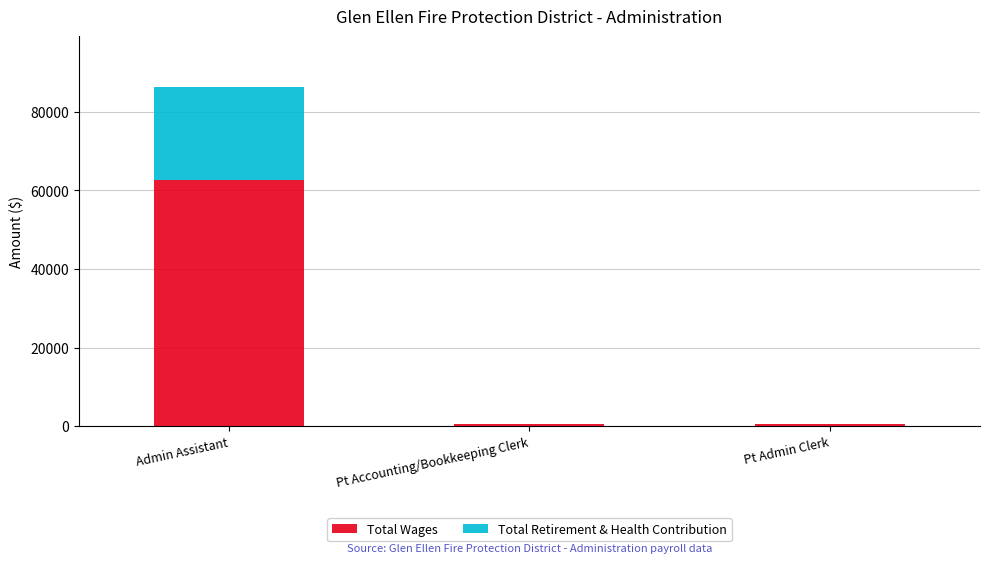

Is it true that Total Wages equals 480 at Pt Accounting/Bookkeeping Clerk?

True